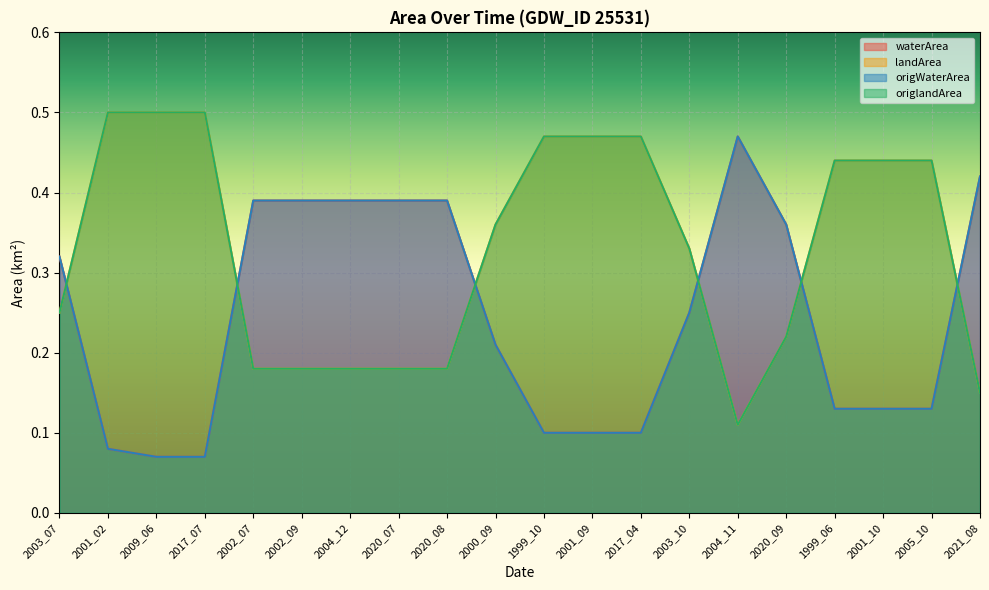

Count the number of data series in this chart.

4